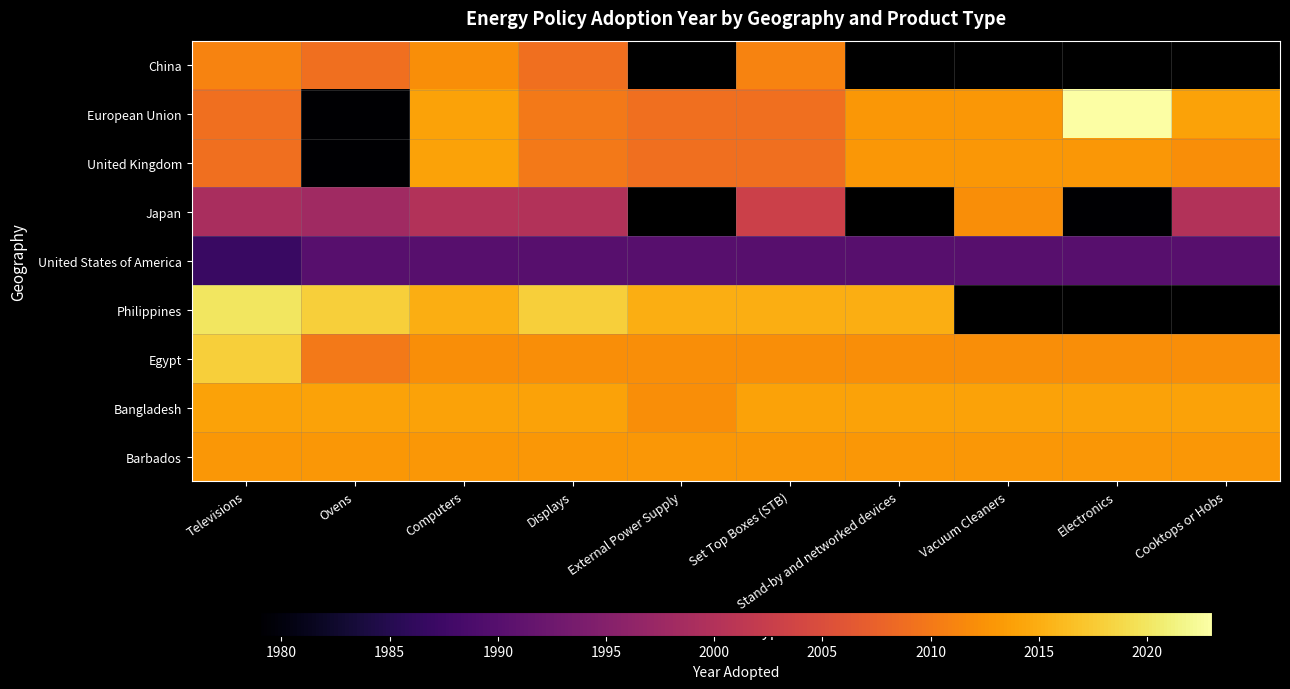

List the series in order of their peak value, lowest first.

United States of America, China, Japan, Barbados, United Kingdom, Bangladesh, Egypt, Philippines, European Union